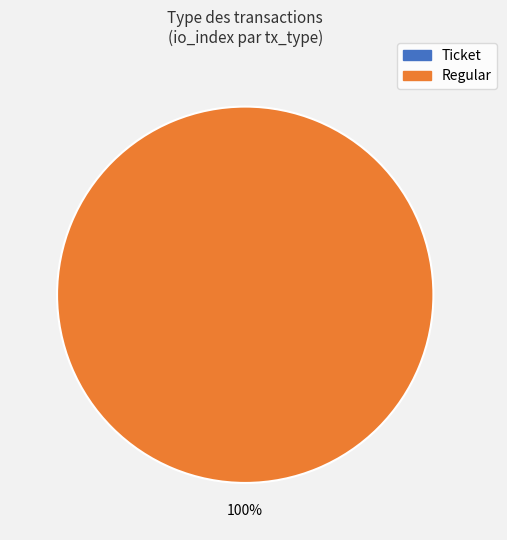

Is it true that Regular is 100% of the pie?

True